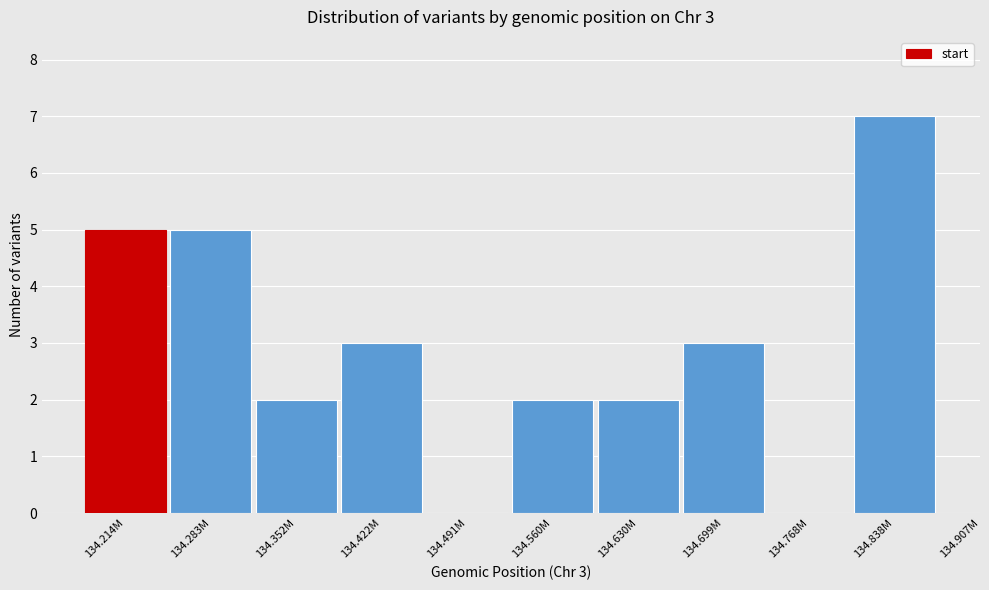

Reading left to right, transcribe all the data shown in this chart.

134.214M=5	134.283M=5	134.352M=2	134.422M=3	134.491M=0	134.560M=2	134.630M=2	134.699M=3	134.768M=0	134.838M=7